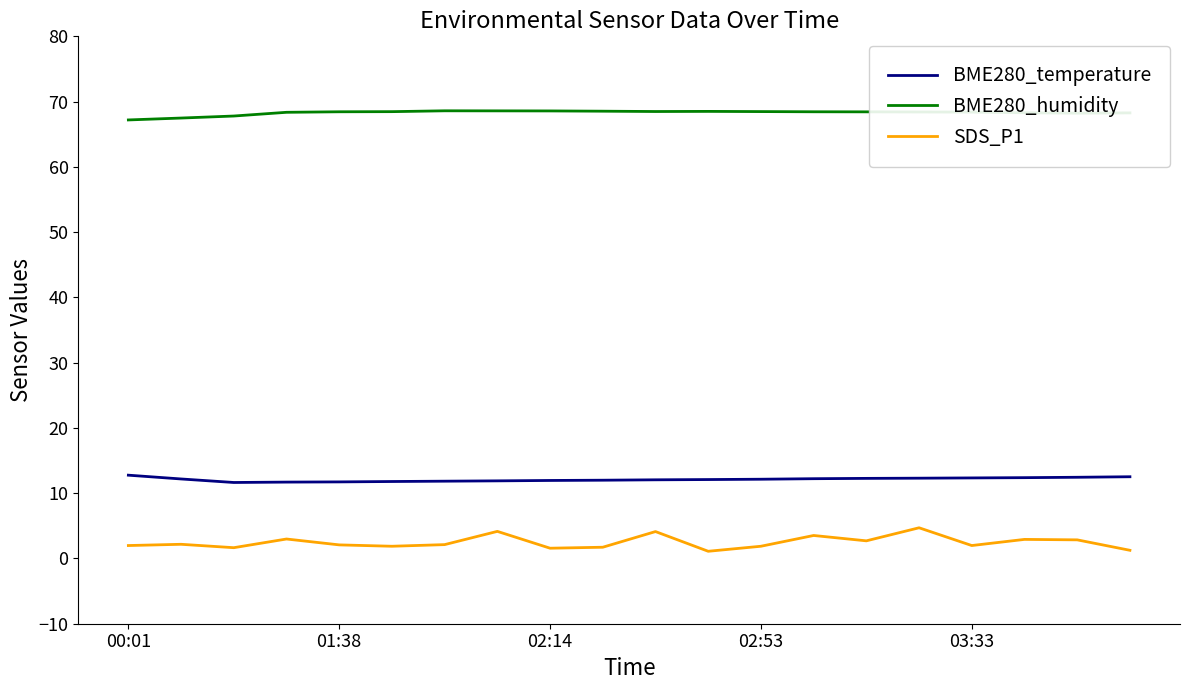

True or false: SDS_P1 and BME280_temperature intersect in this chart.

False